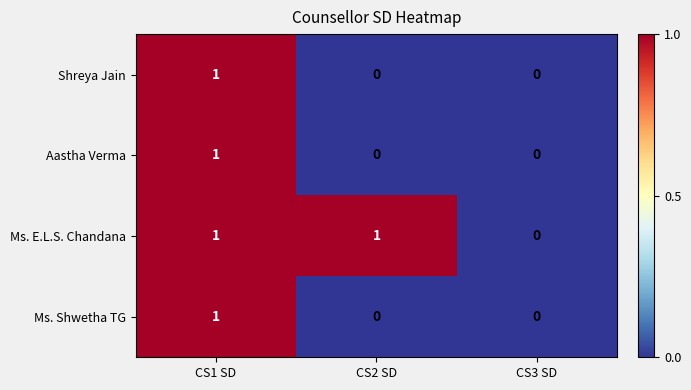

Is it true that Aastha Verma equals 0 at CS2 SD?

True